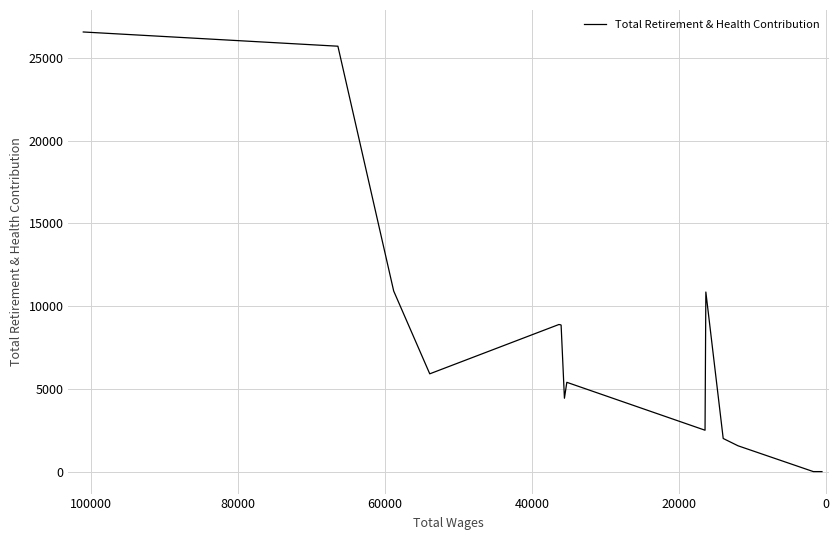

What is the greatest value displayed?

26572